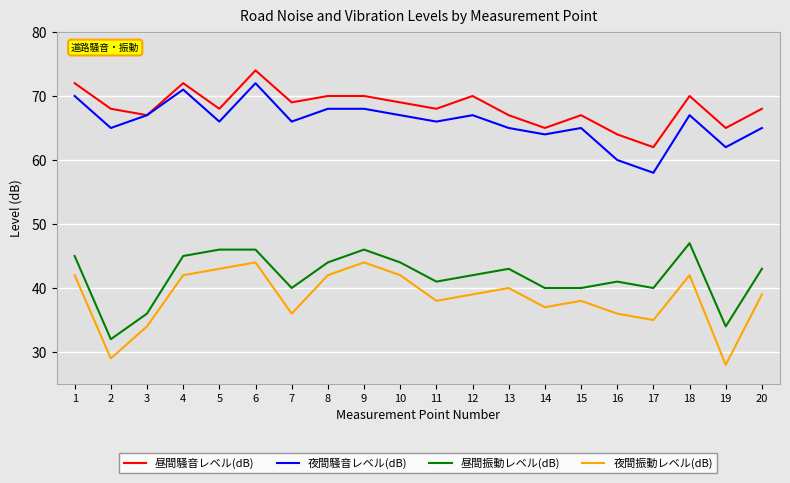

What is the lowest value of the 夜間振動レベル(dB) series?

28